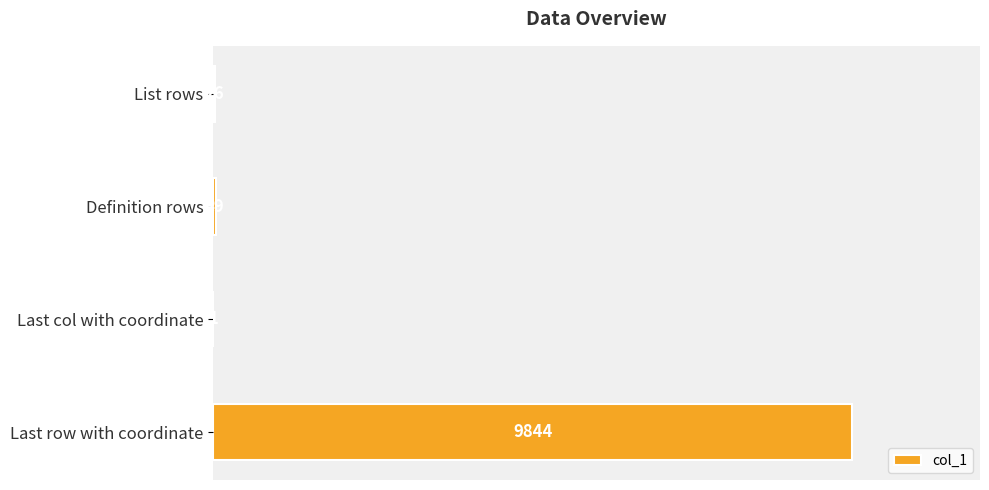

True or false: the data shows 9844 at Last row with coordinate.

True